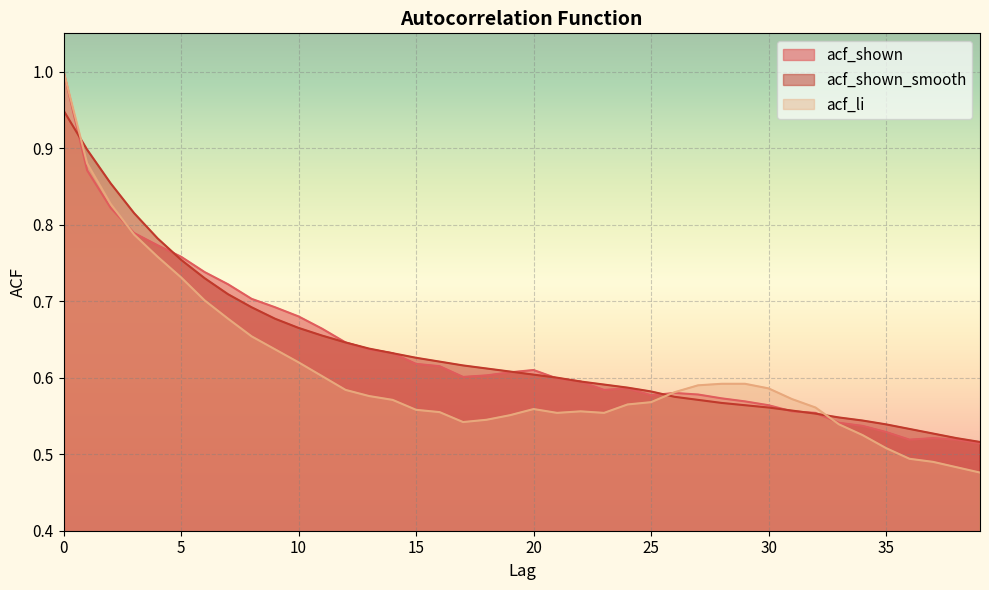

What is the total value across all series at 10?

2.0